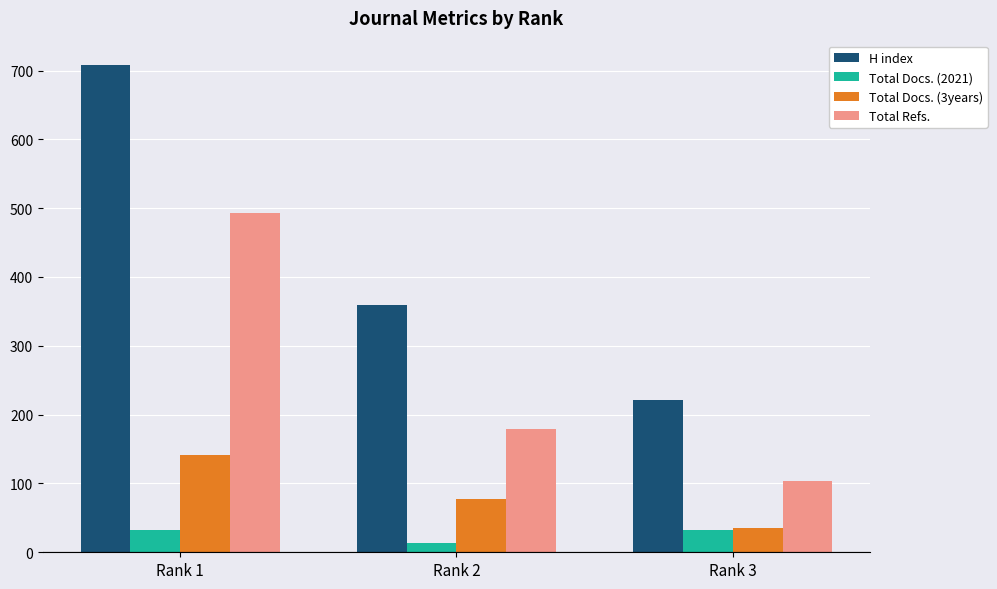

What is the difference between the second highest and minimum values in the Total Docs. (3years) series?

42